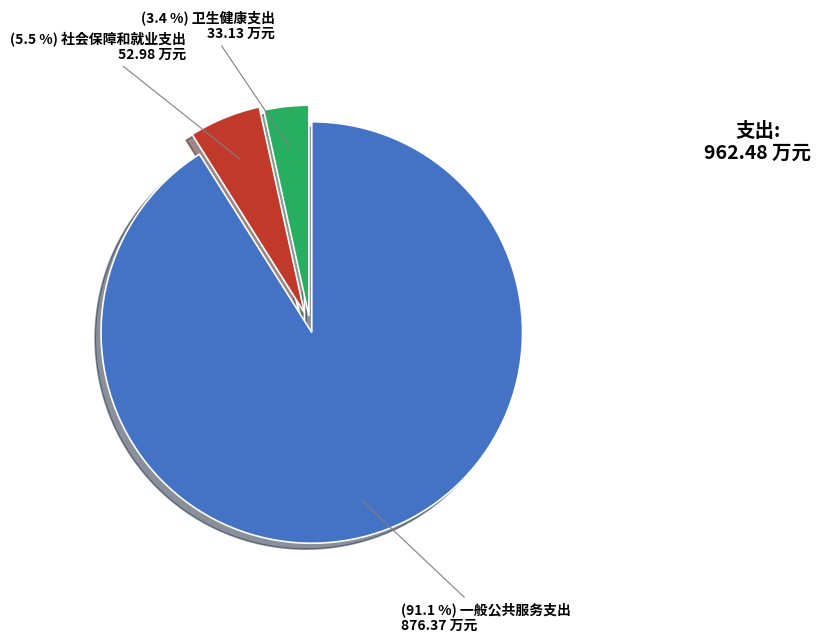

Is there a majority slice in this chart?

Yes